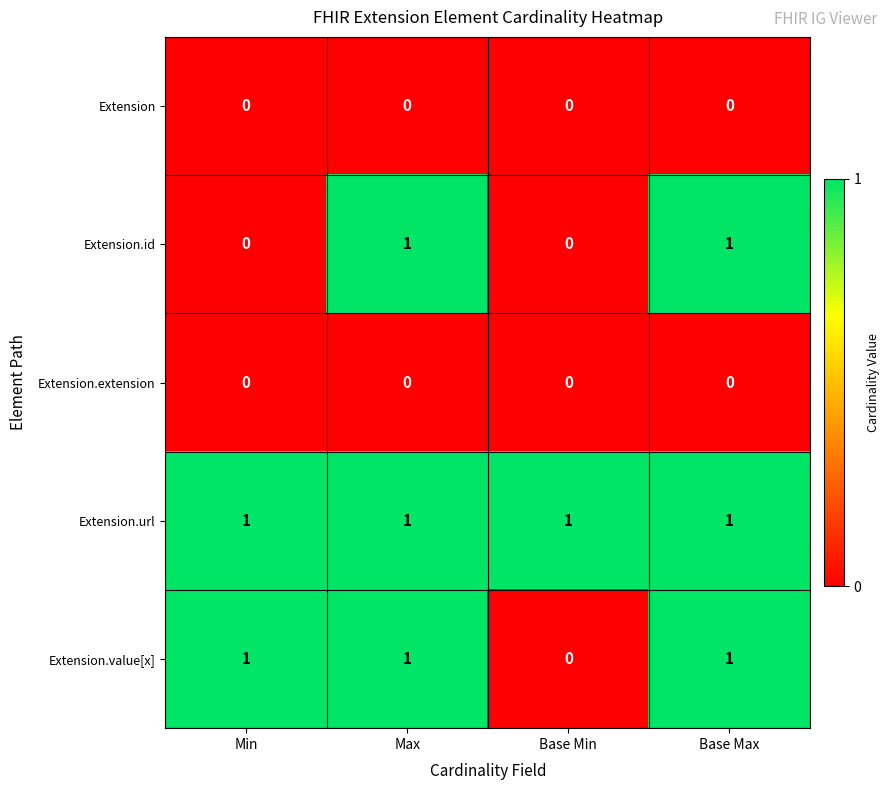

How many categories are shown in the chart?

4